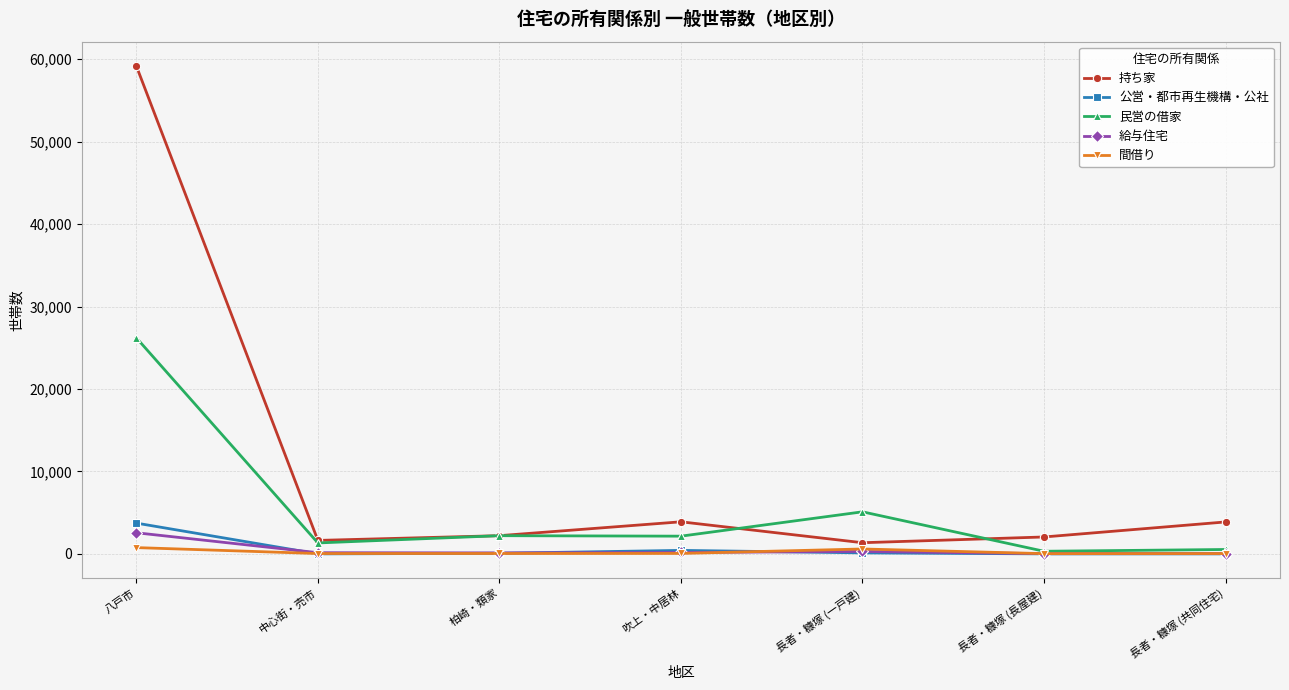

What is the maximum value shown in the chart?

59166